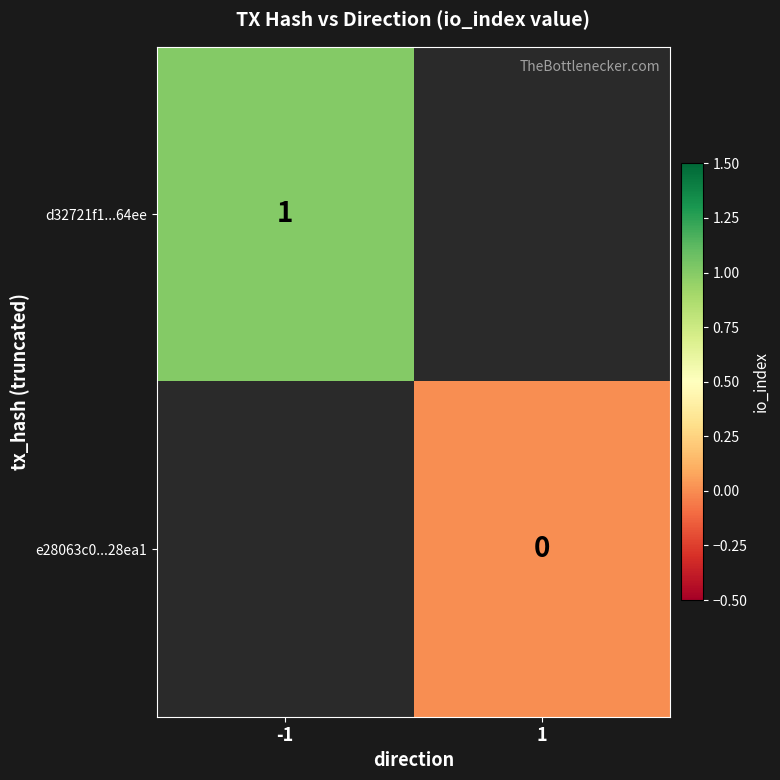

How many series are shown in this chart?

2